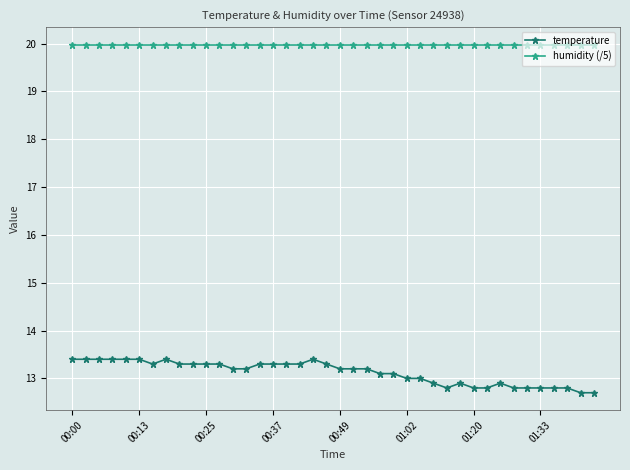

Which series has the widest spread of values?

temperature